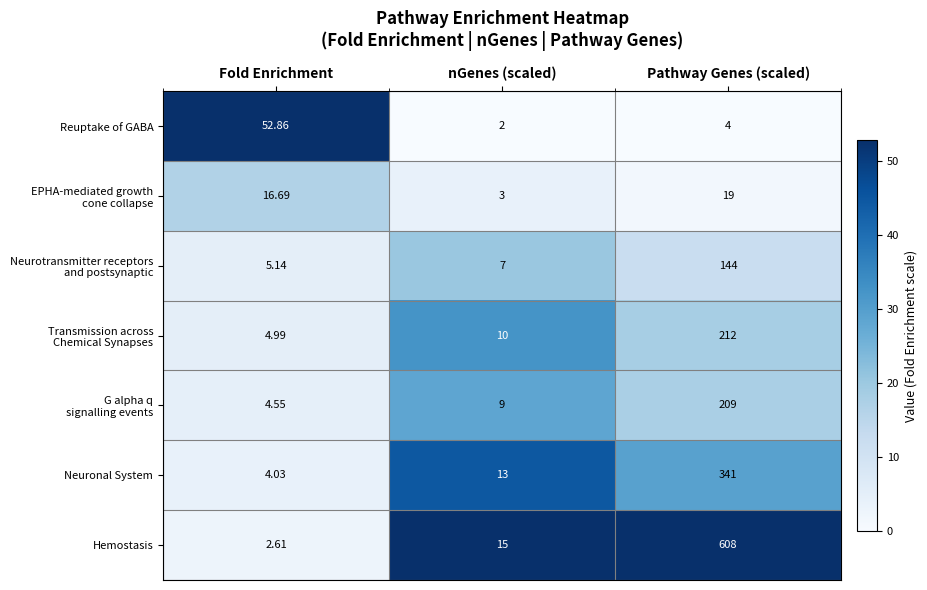

At which label does Reuptake of GABA first exceed 4?

Fold Enrichment